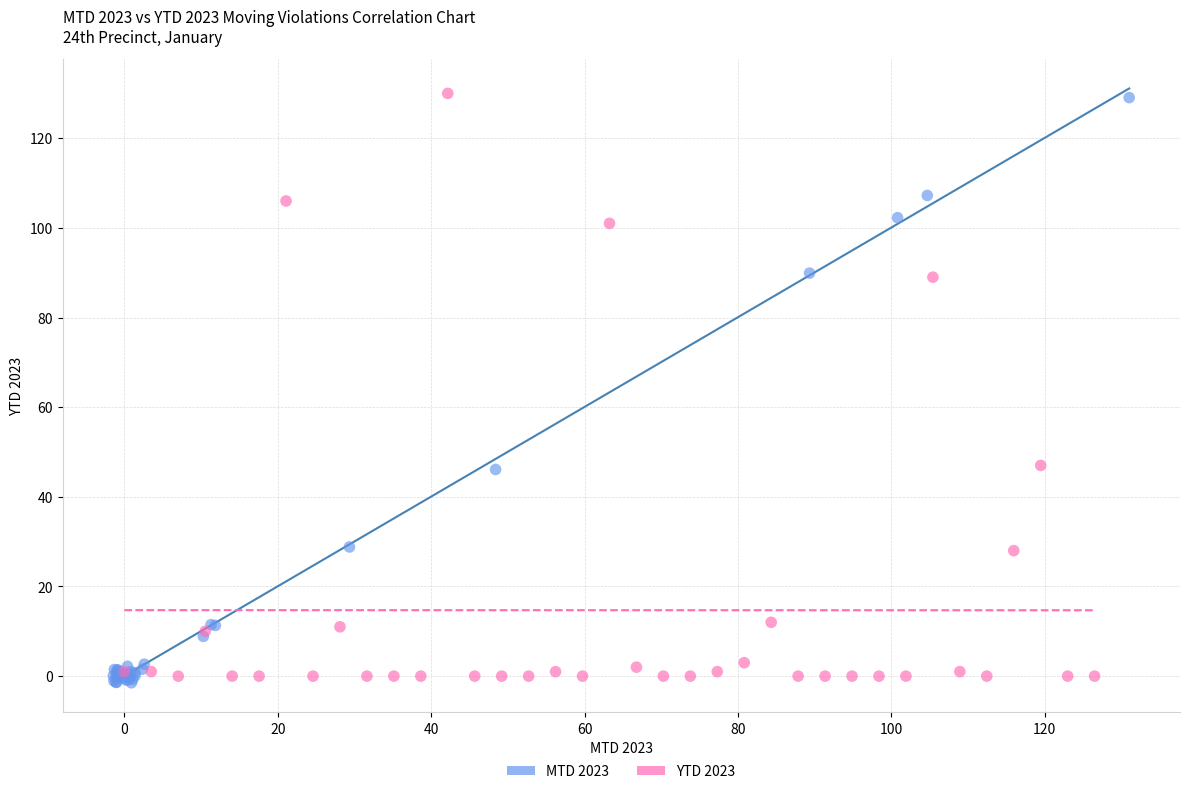

Which series contains the lowest Y value?

MTD 2023